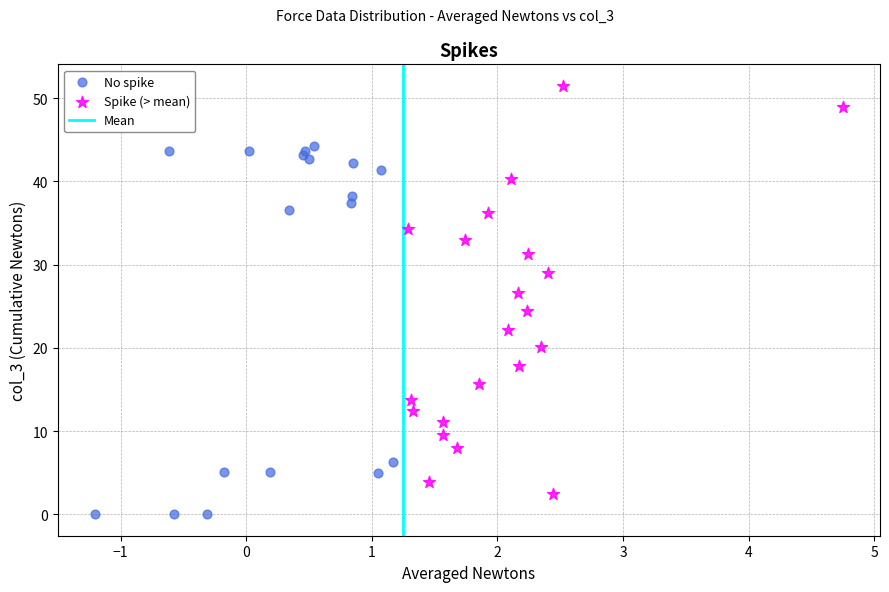

Which series has the widest spread of Y values?

Spike (> mean)